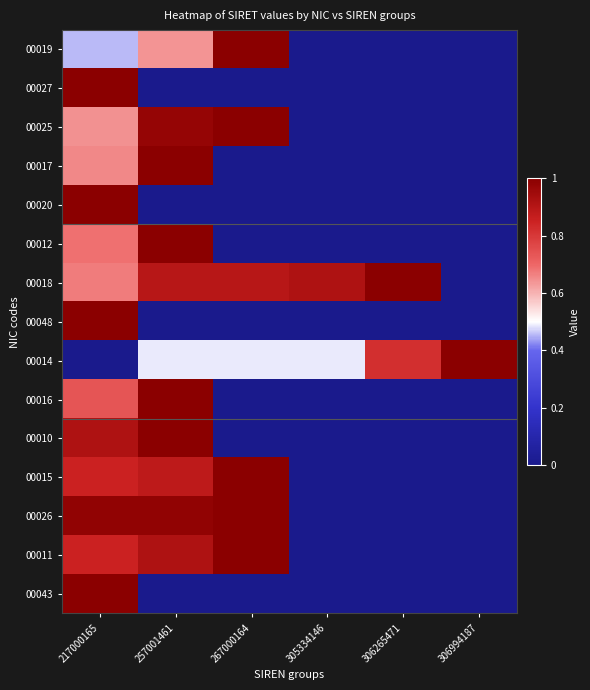

At 257001461, list the series in order from largest to smallest.

00017, 00012, 00016, 00010, 00026, 00025, 00011, 00018, 00015, 00019, 00014, 00027, 00020, 00048, 00043